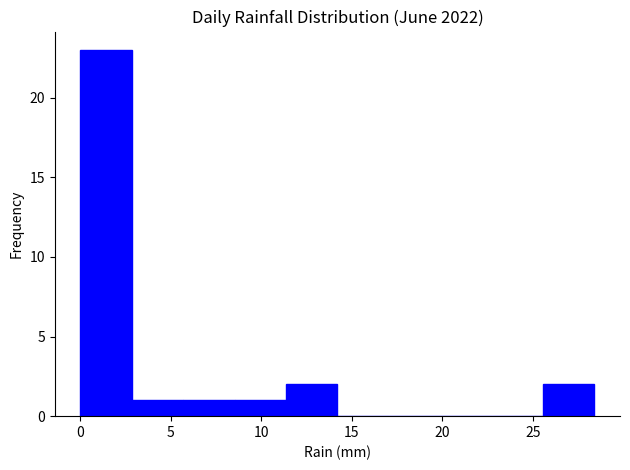

Over which range of the x-axis is the bar tallest?

0.0 to 3.0